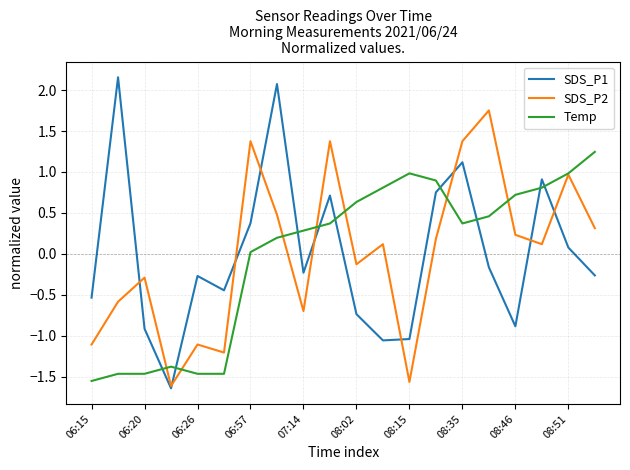

Which series has the largest range (max minus min)?

SDS_P1